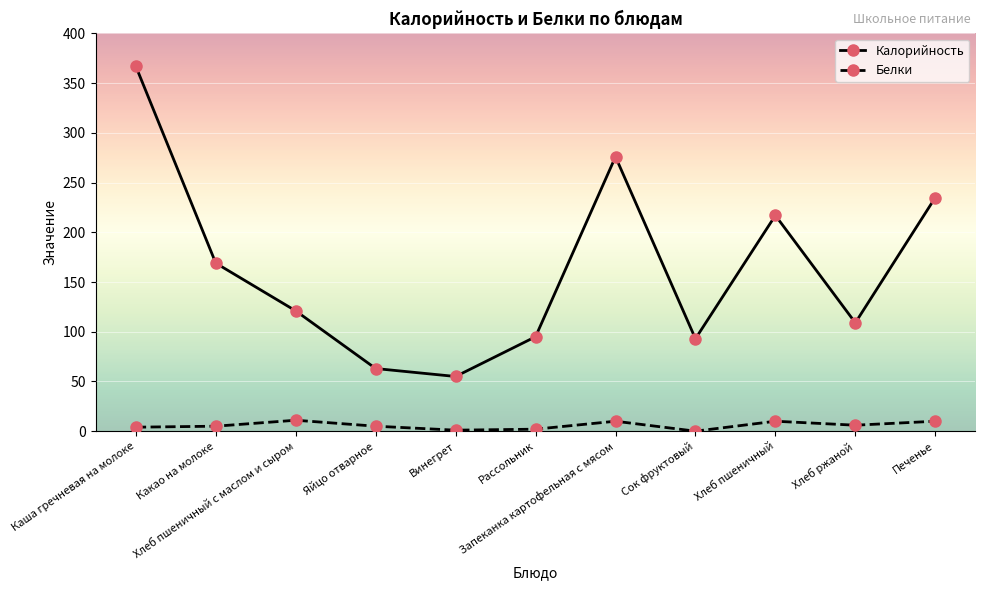

How many categories are shown in the chart?

11